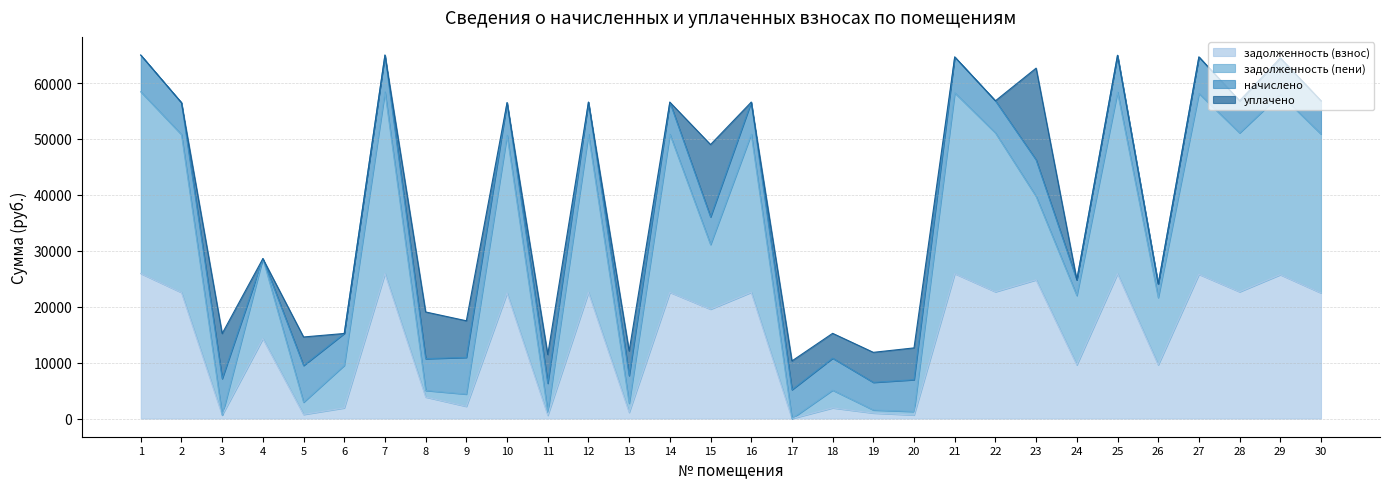

True or false: задолженность (взнос) has a value of 399.2 at 19.

False